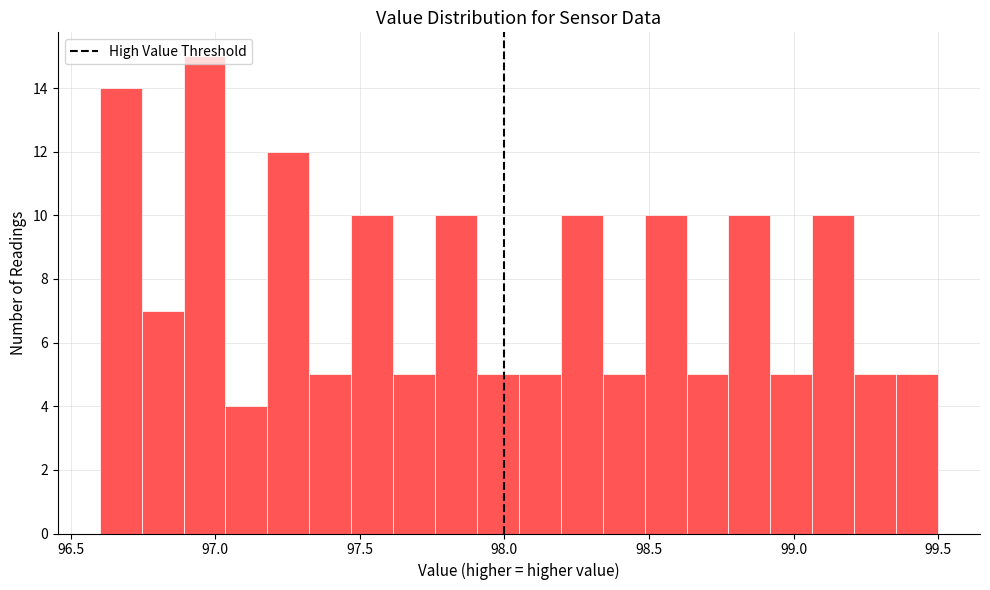

Read against the x-axis, roughly where is the centre of the tallest bar?

96.95